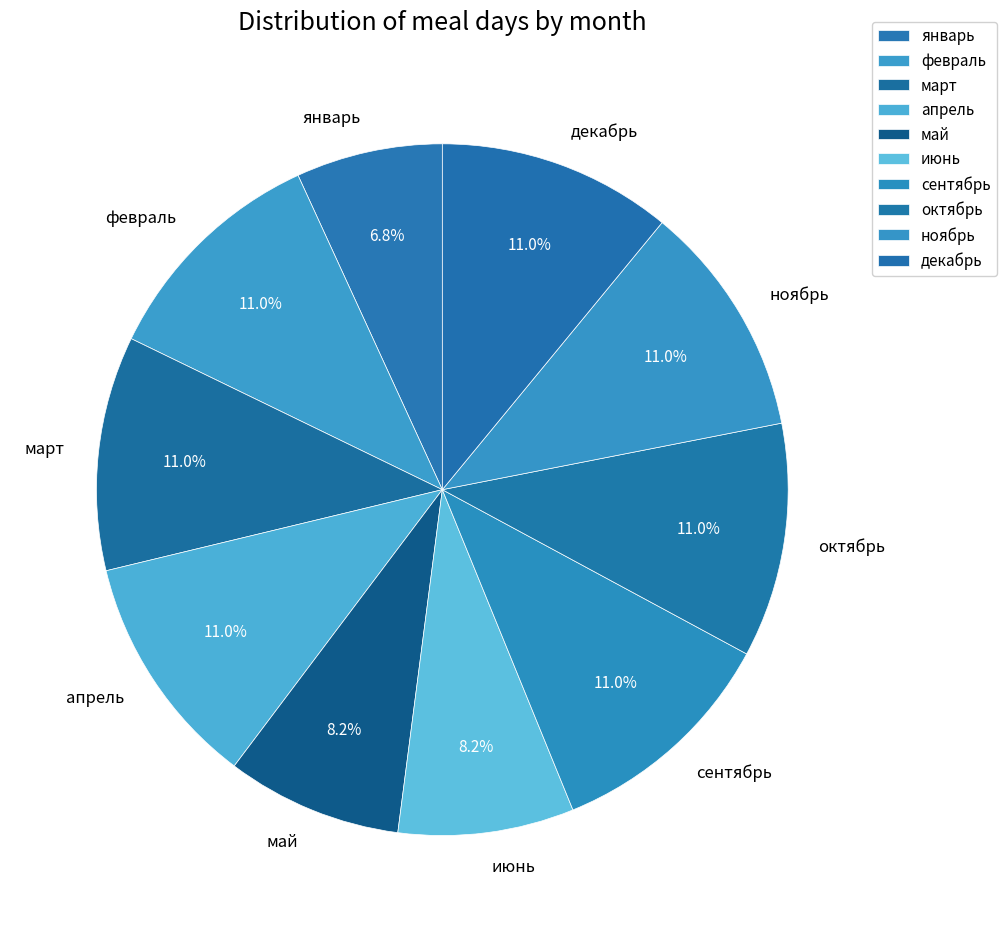

Which category has the smallest portion of the pie?

январь